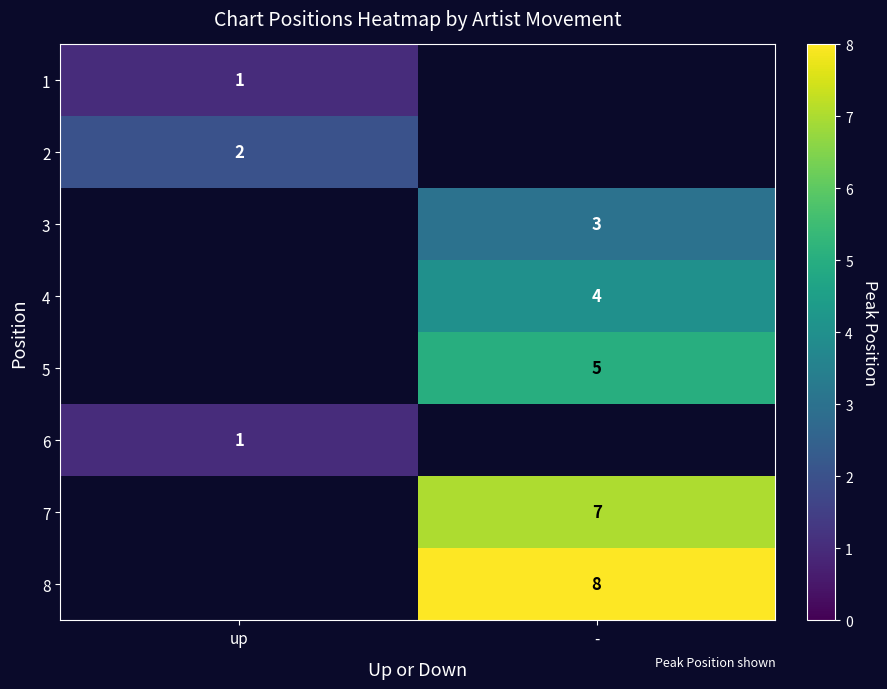

Is it true that 5 equals 5 at -?

True